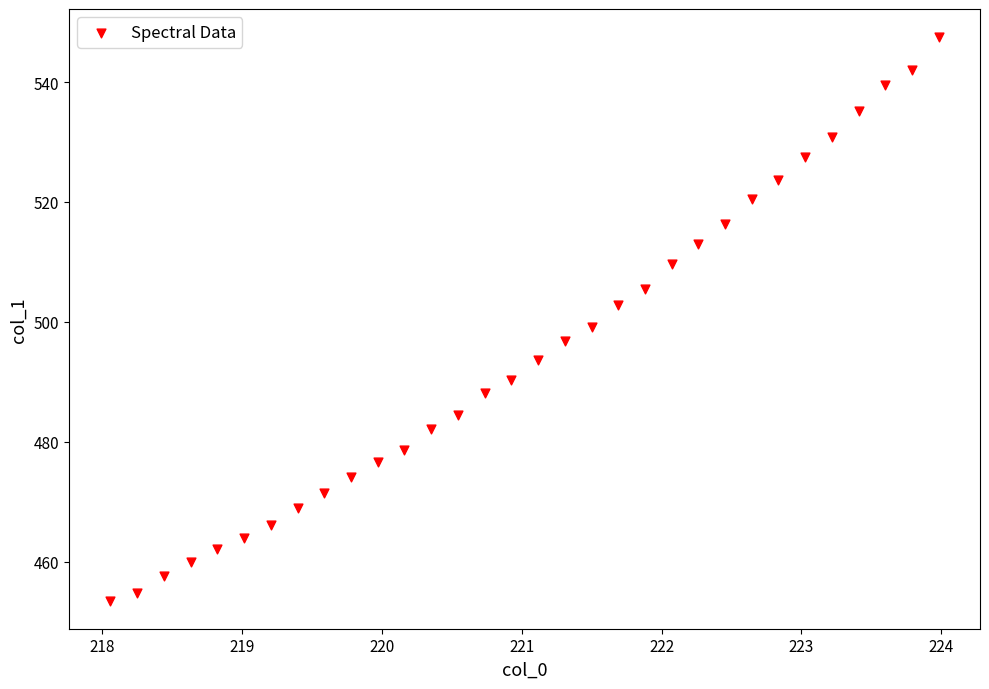

What is the range of X values (max minus min)?

5.9